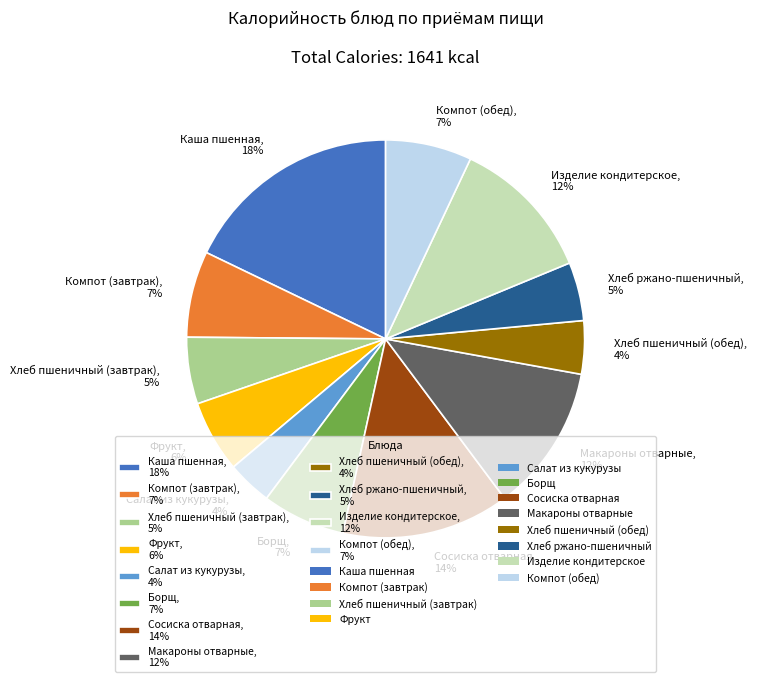

Is it true that Салат из кукурузы is 12% of the pie?

False